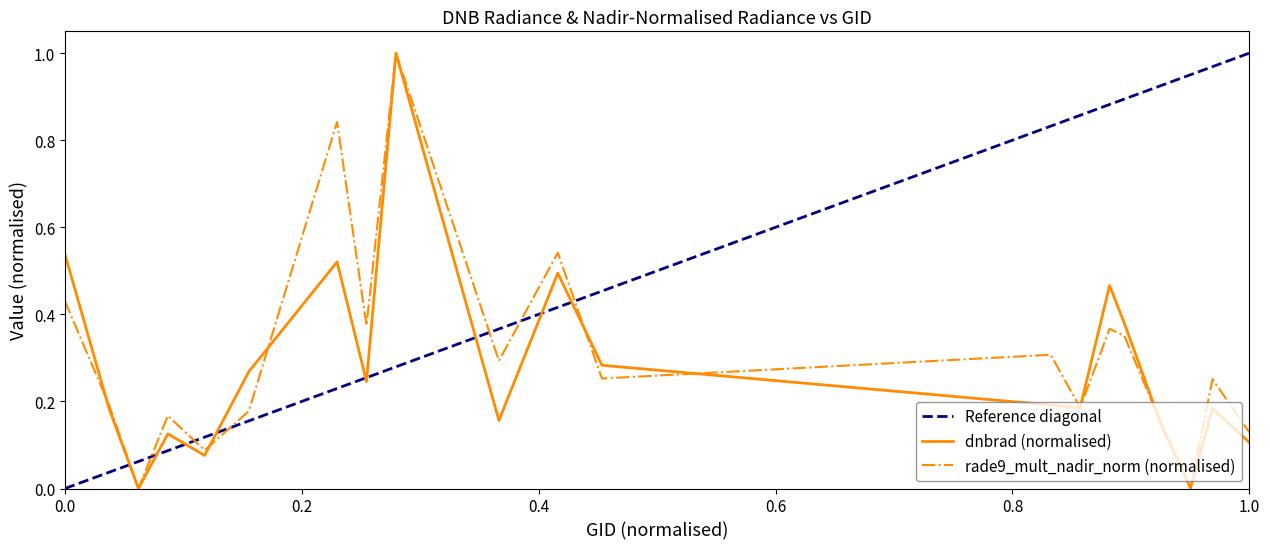

Rank the series by their maximum value, from highest to lowest.

dnbrad, rade9_mult_nadir_norm